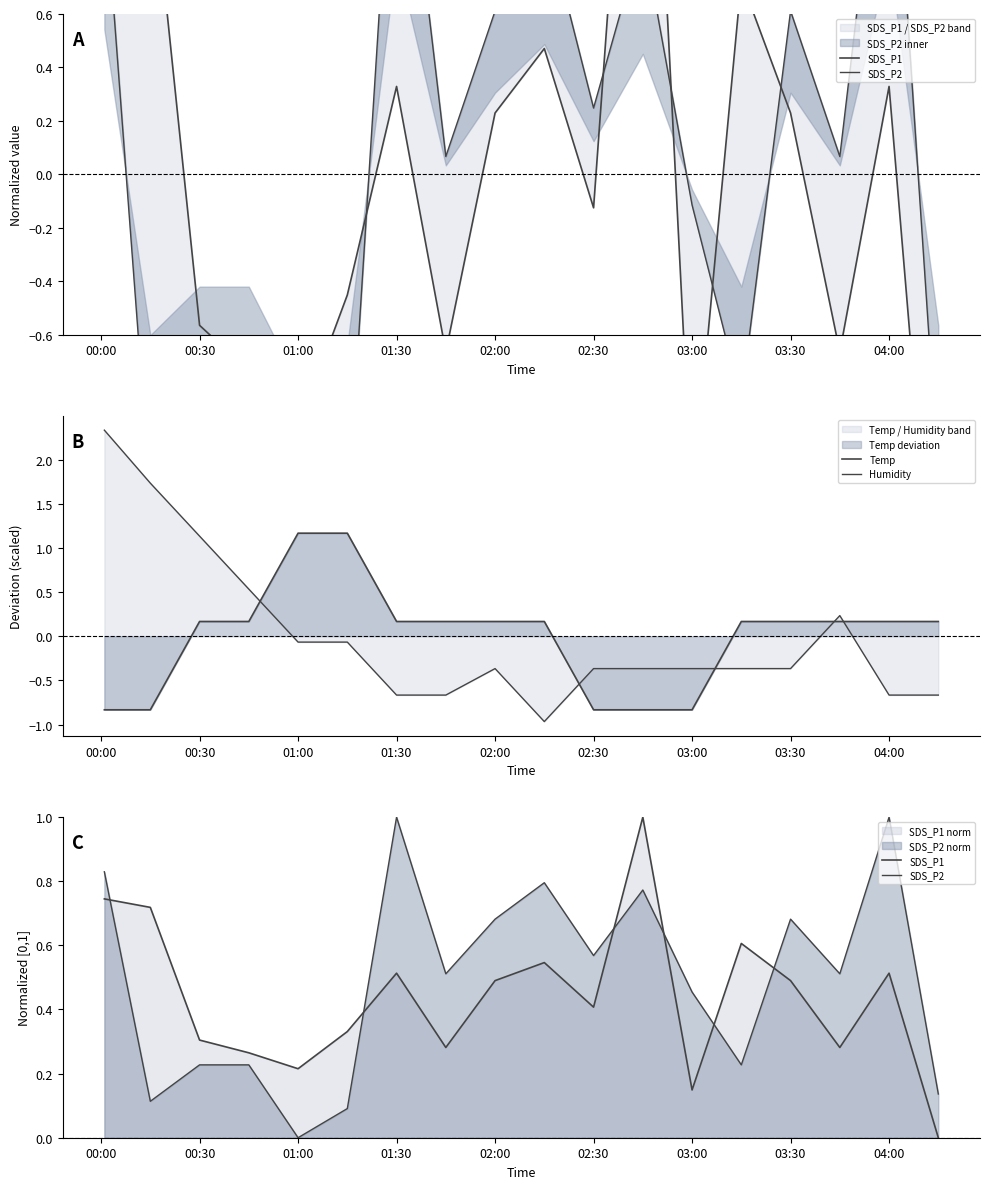

Is the value of Humidity at 00:30 greater than the value of Temp at 11?

Yes